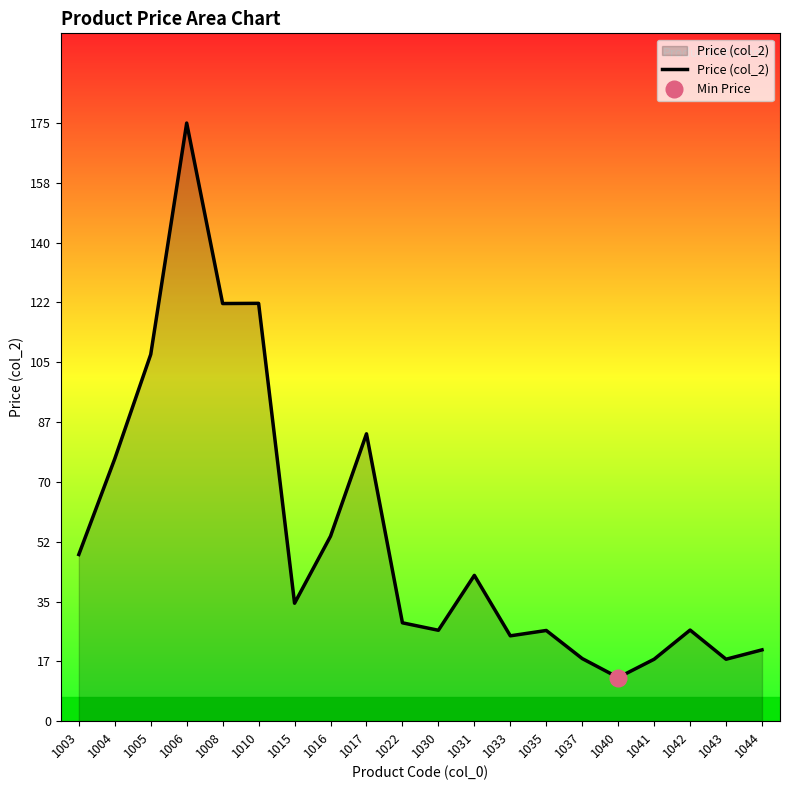

Which has a higher value, 1040 or 1042?

1042